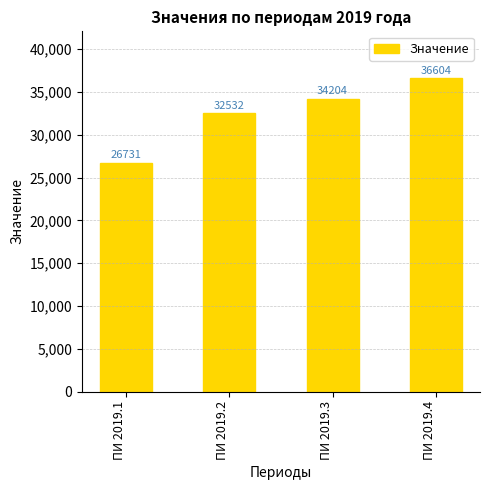

Where is the data nearest to the value 31667?

ПИ 2019.2